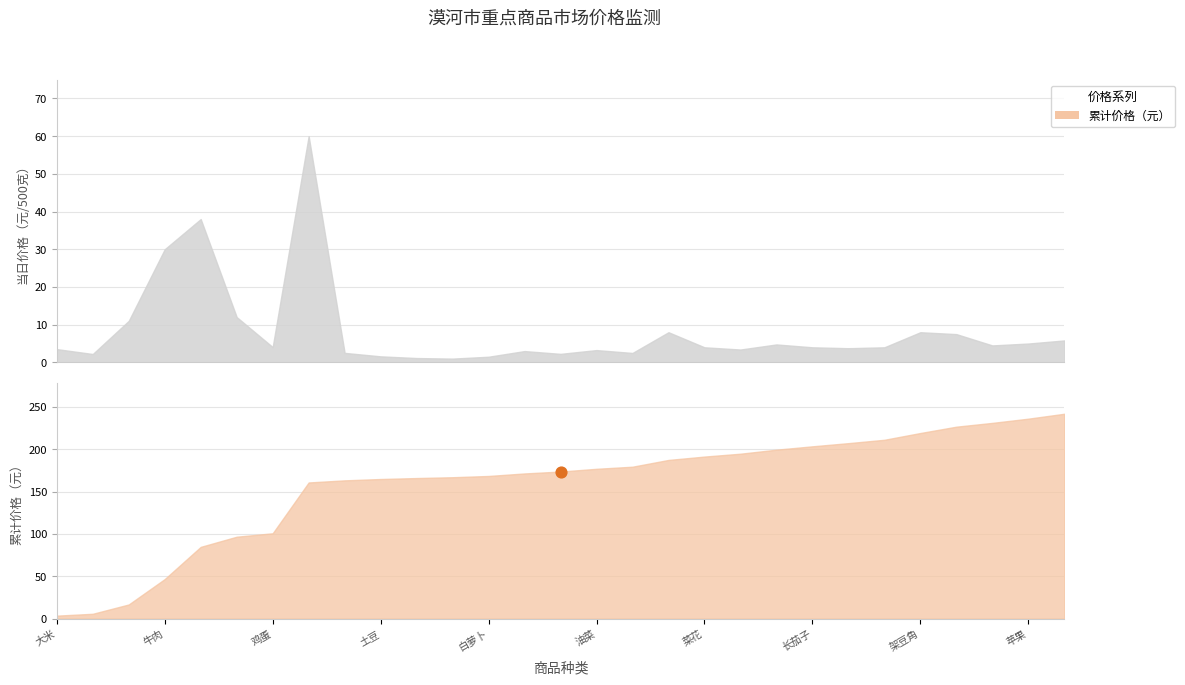

At which category is the sum across all series the highest?

桔子